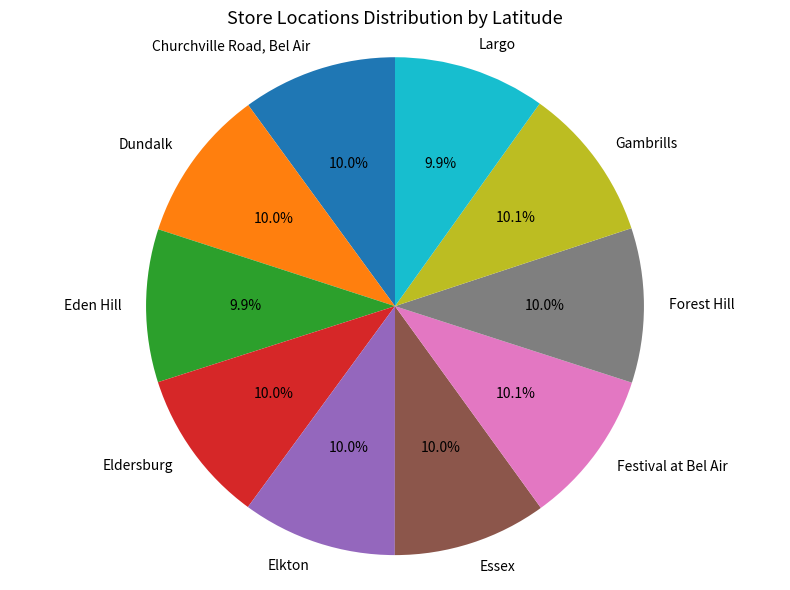

To the nearest percent, what is the combined percentage of Elkton and Festival at Bel Air?

20%